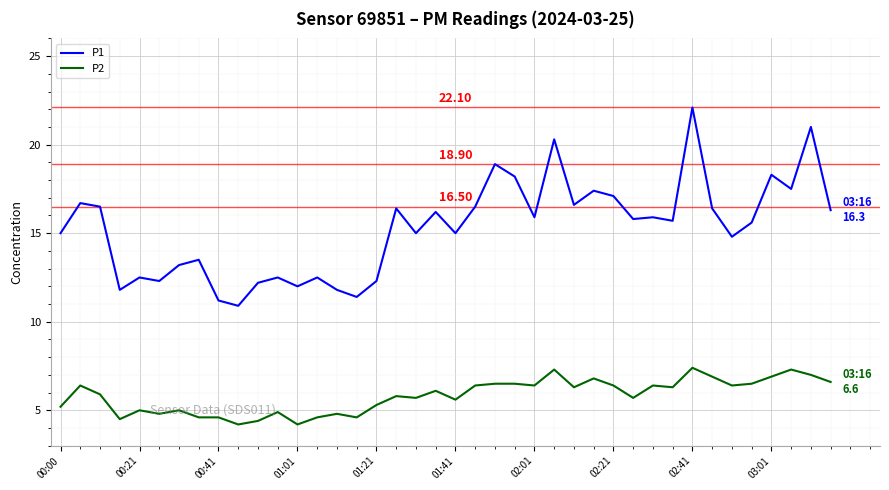

Which series has the largest range (max minus min)?

P1